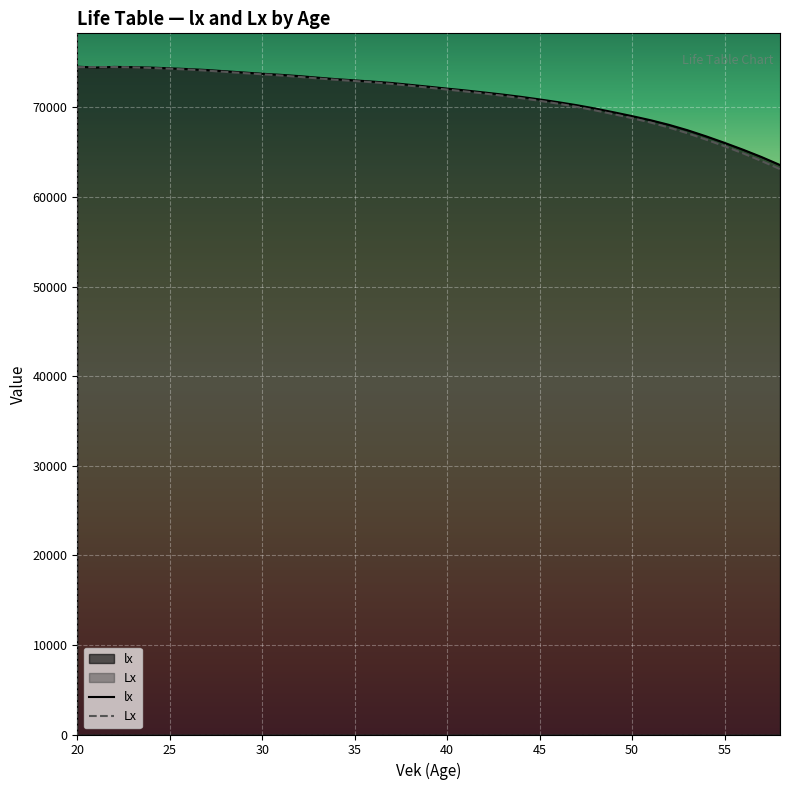

How many data points does each series have?

39